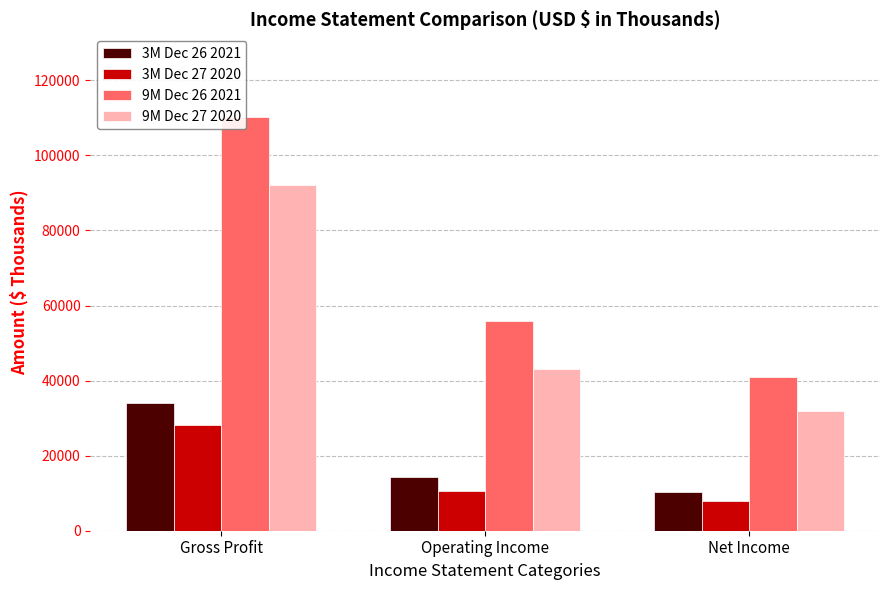

Which has a higher value, Net Income or Gross Profit?

Gross Profit